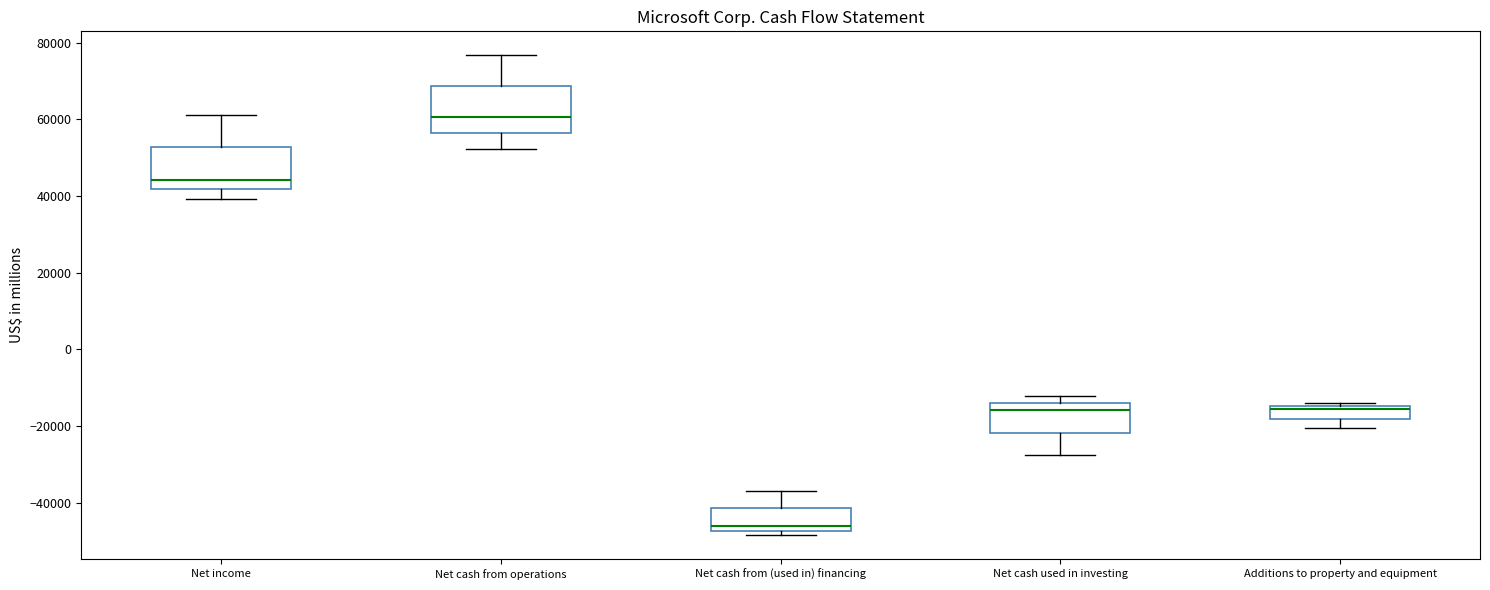

Reading left to right, read every box against the y-axis: the position of its median line, the range the box covers, and the ends of its whiskers. The values are not printed on the chart, so give them approximately, as read against the axis.

Net income: median 44000, box 42000 to 52000, whiskers 40000 to 62000
Net cash from operations: median 60000, box 56000 to 68000, whiskers 52000 to 76000
Net cash from (used in) financing: median -46000, box -48000 to -42000, whiskers -48000 (just below the box's lower edge) to -36000
Net cash used in investing: median -16000, box -22000 to -14000, whiskers -28000 to -12000
Additions to property and equipment: median -16000, box -18000 to -14000, whiskers -20000 to -14000 (just above the box's upper edge)